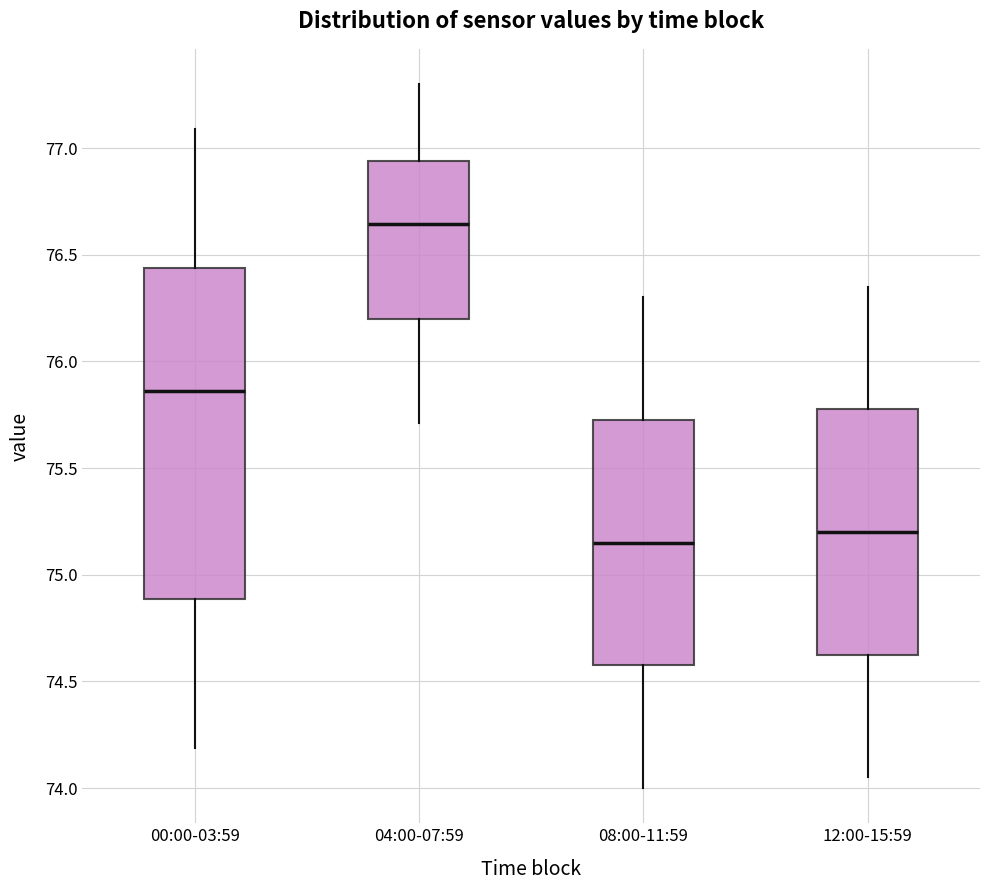

Where does the upper whisker of the box for 08:00-11:59 end on the y-axis? The values are not printed on the chart, so give them approximately, as read against the axis.

76.30